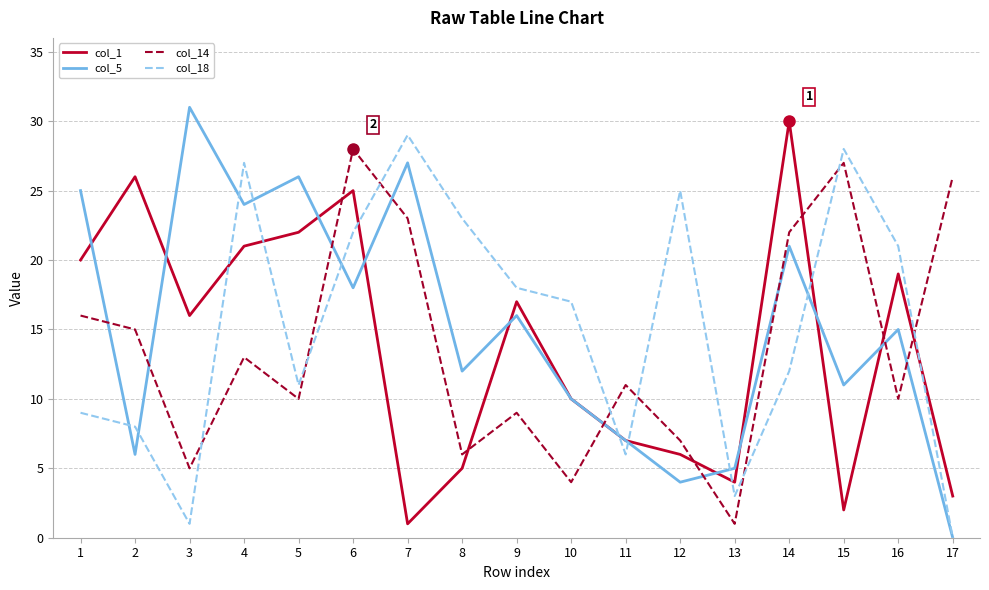

Is the value of col_5 at 9 greater than the value of col_1 at 15?

Yes